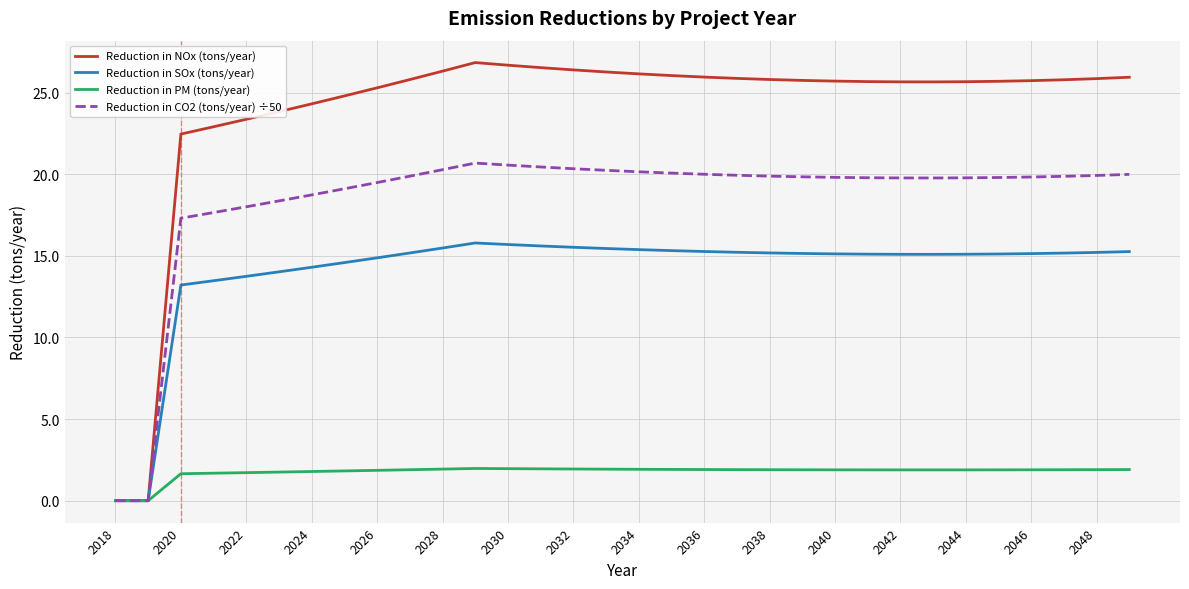

Is this an area chart (filled region under the line)?

No